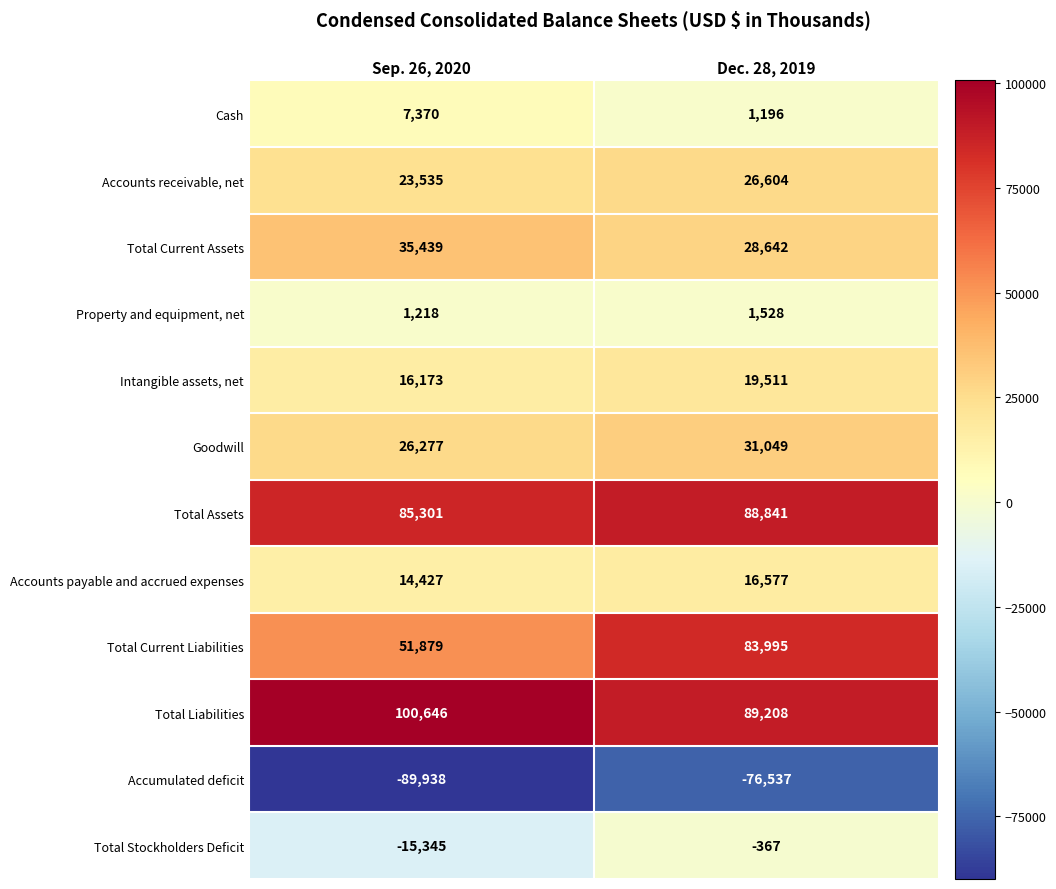

What is the average value of the Property and equipment, net series?

1373